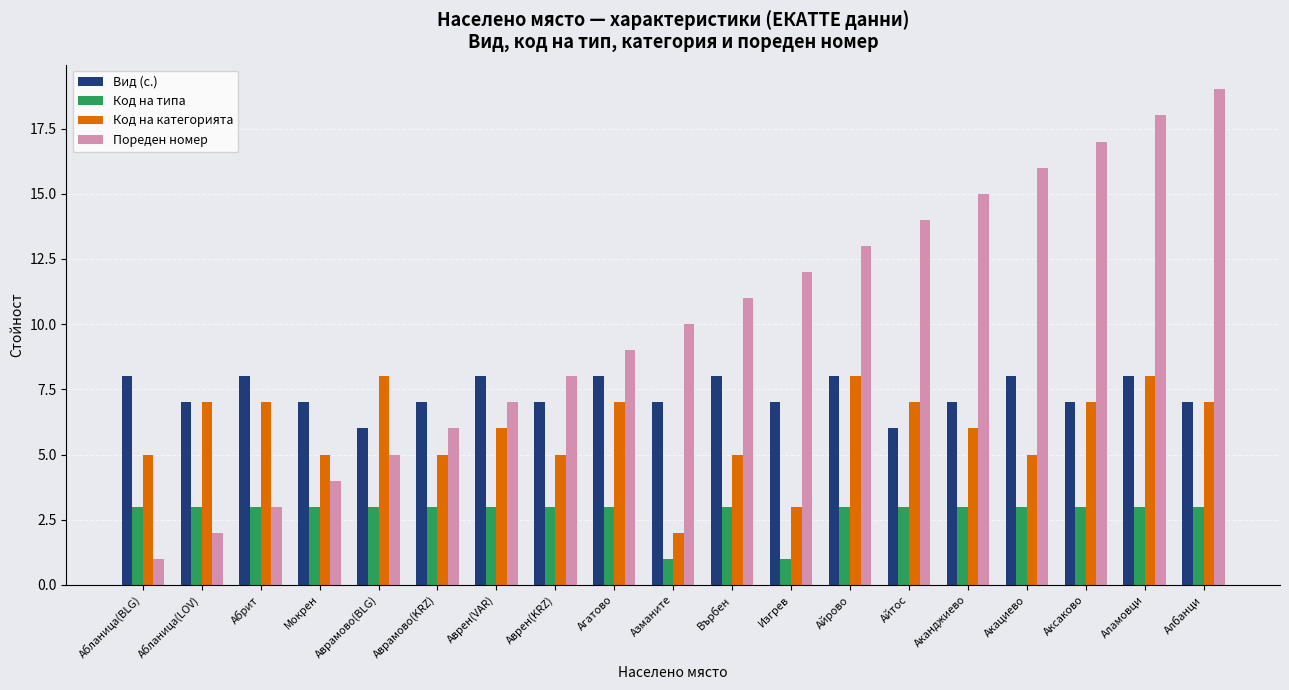

What position from the right is Аврен(VAR)?

13